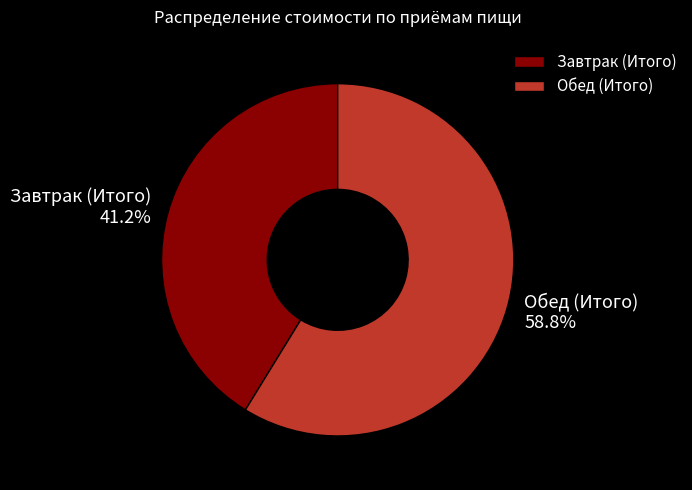

Which slice represents more than half of the pie?

Обед (Итого)